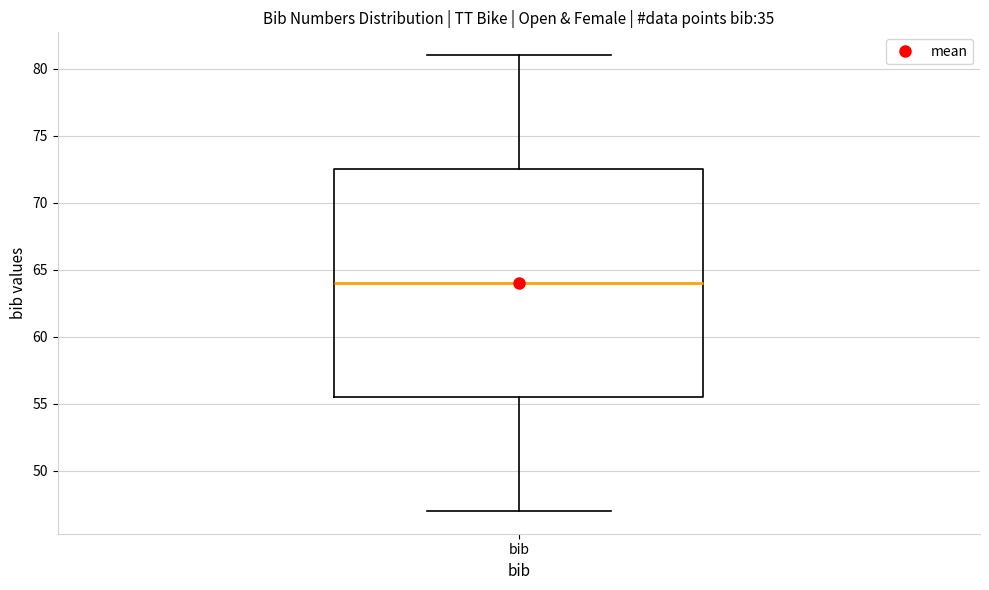

Where does the lower whisker of the box for bib end on the y-axis? The values are not printed on the chart, so give them approximately, as read against the axis.

47.0